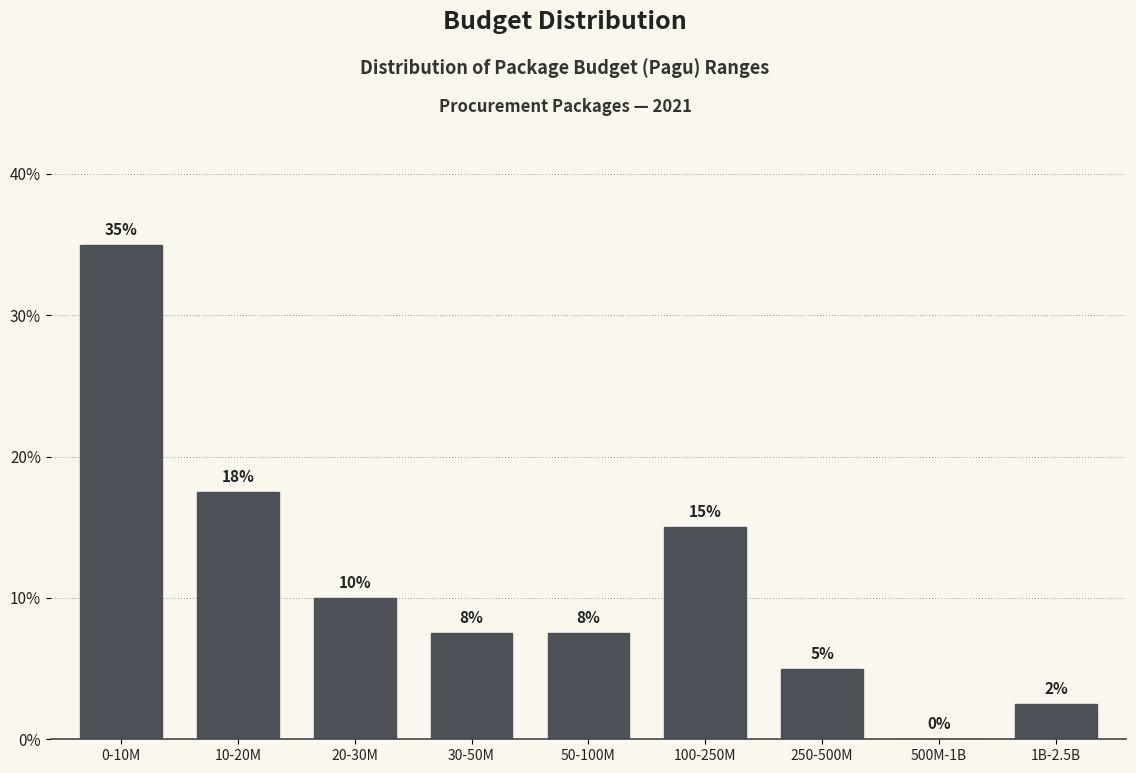

Between 30-50M and 20-30M, which is larger?

20-30M